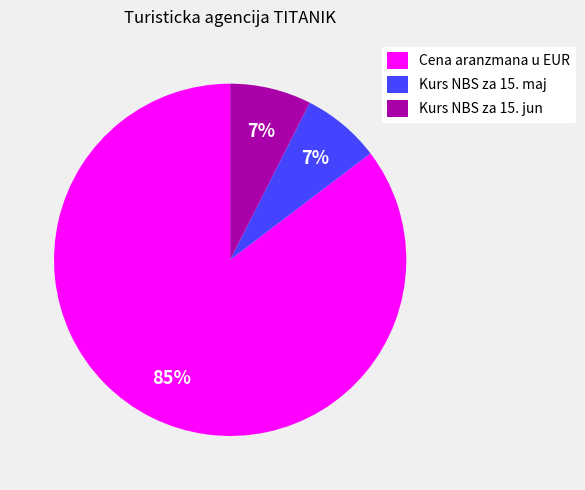

Do Cena aranzmana u EUR and Kurs NBS za 15. jun together represent more than half of the pie?

Yes